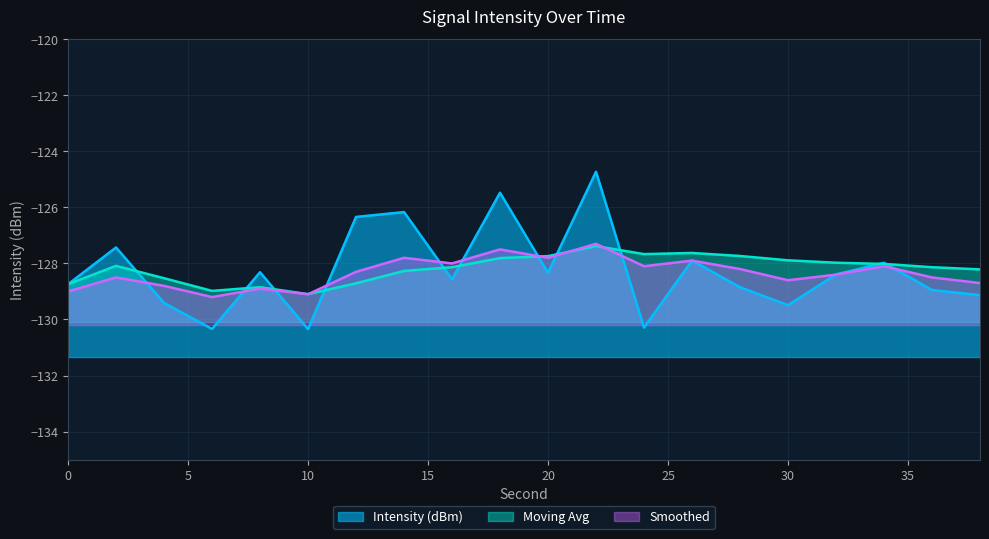

At which category does the chart reach its minimum across all series?

10